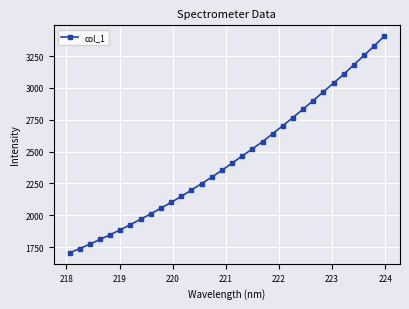

What is the value of the 30th point from the left?

3254.6